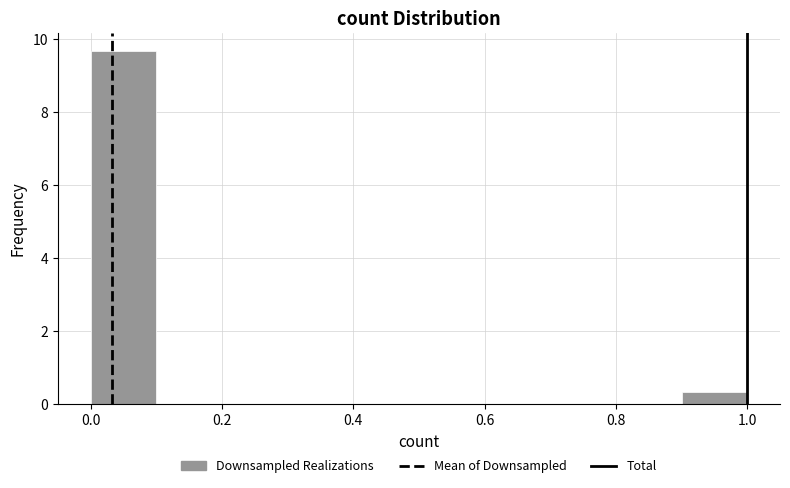

Reading left to right, transcribe this chart: for each bar, give the range it covers on the x-axis and its height. The values are not printed on the chart, so give them approximately, as read against the axis.

0.0 to 0.1: 9.6
0.1 to 0.2: 0
0.2 to 0.3: 0
0.3 to 0.4: 0
0.4 to 0.5: 0
0.5 to 0.6: 0
0.6 to 0.7: 0
0.7 to 0.8: 0
0.8 to 0.9: 0
0.9 to 1.0: 0.4